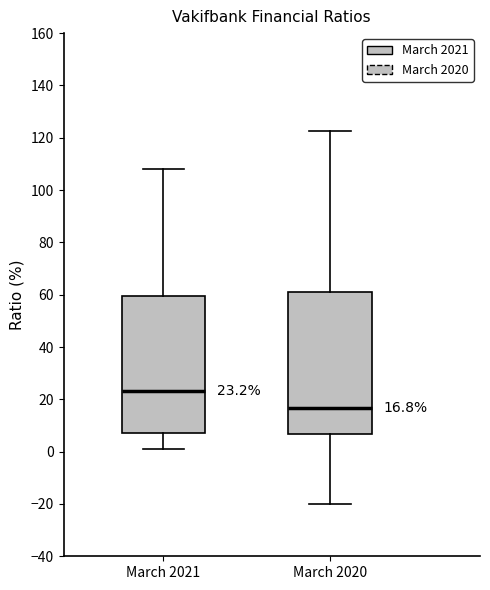

Which box has the highest median line?

March 2021